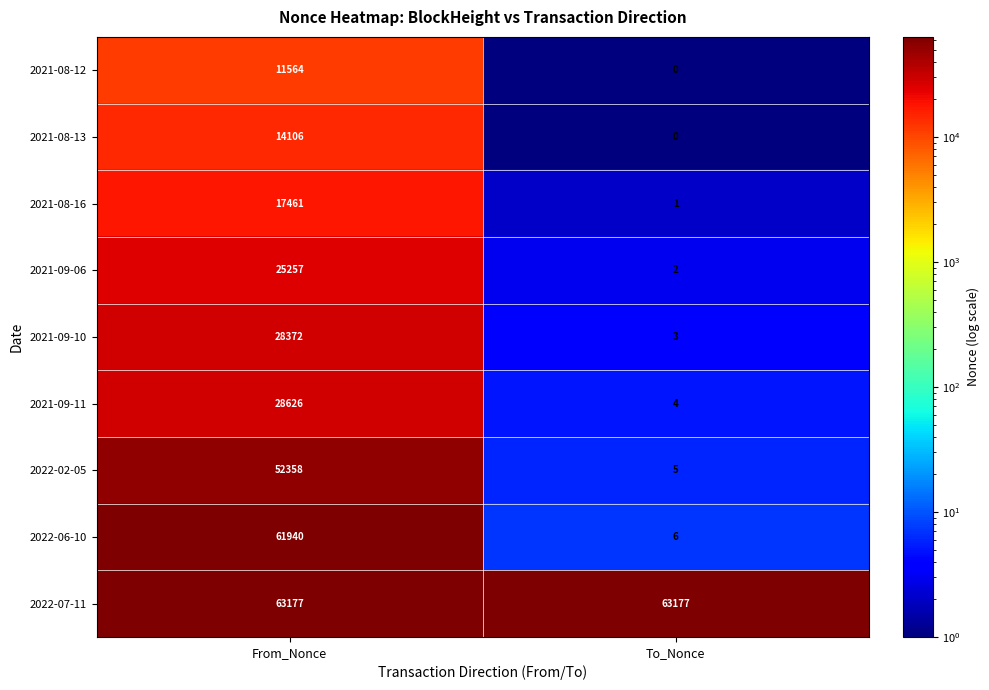

How many data points in 2021-08-13 are less than 14106?

1